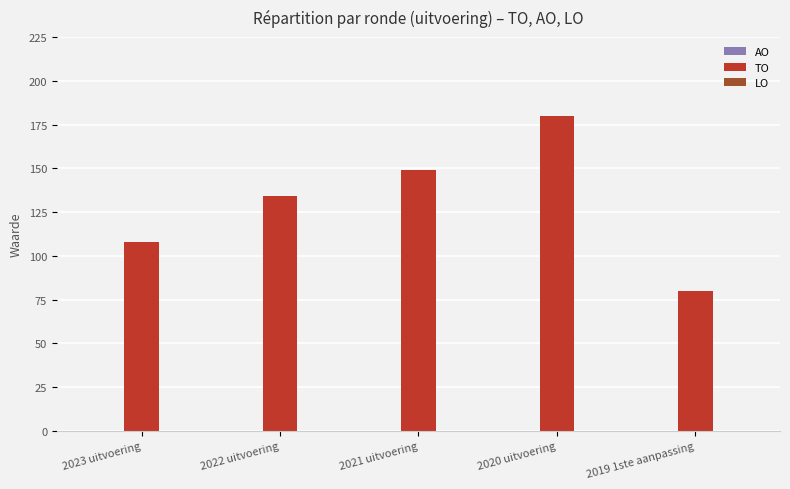

What is the label of the 2nd bar from the right?

2020 uitvoering